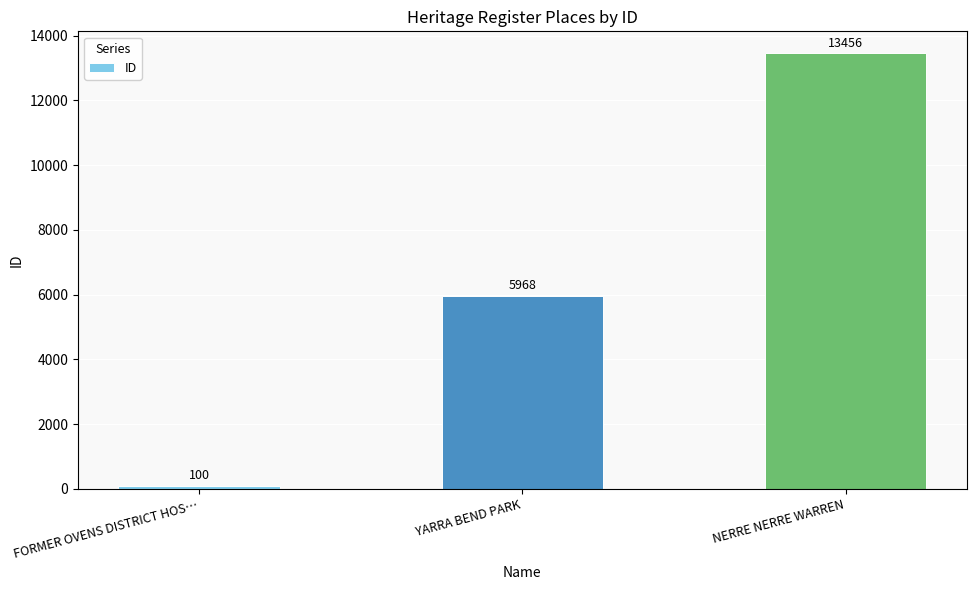

Reading left to right, list all the values displayed in this chart.

100	5968	13456